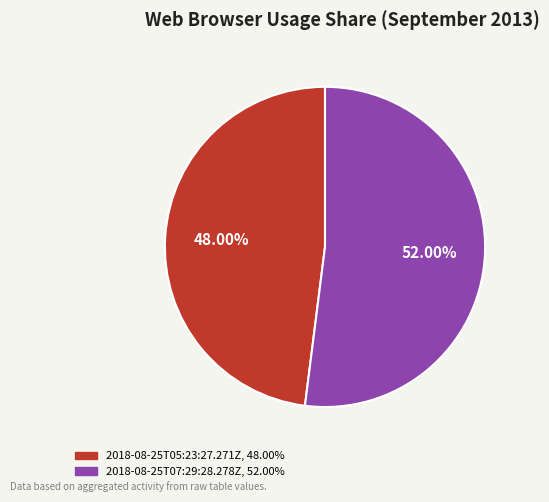

Rank the categories by value from highest to lowest.

2018-08-25T07:29:28.278Z, 2018-08-25T05:23:27.271Z